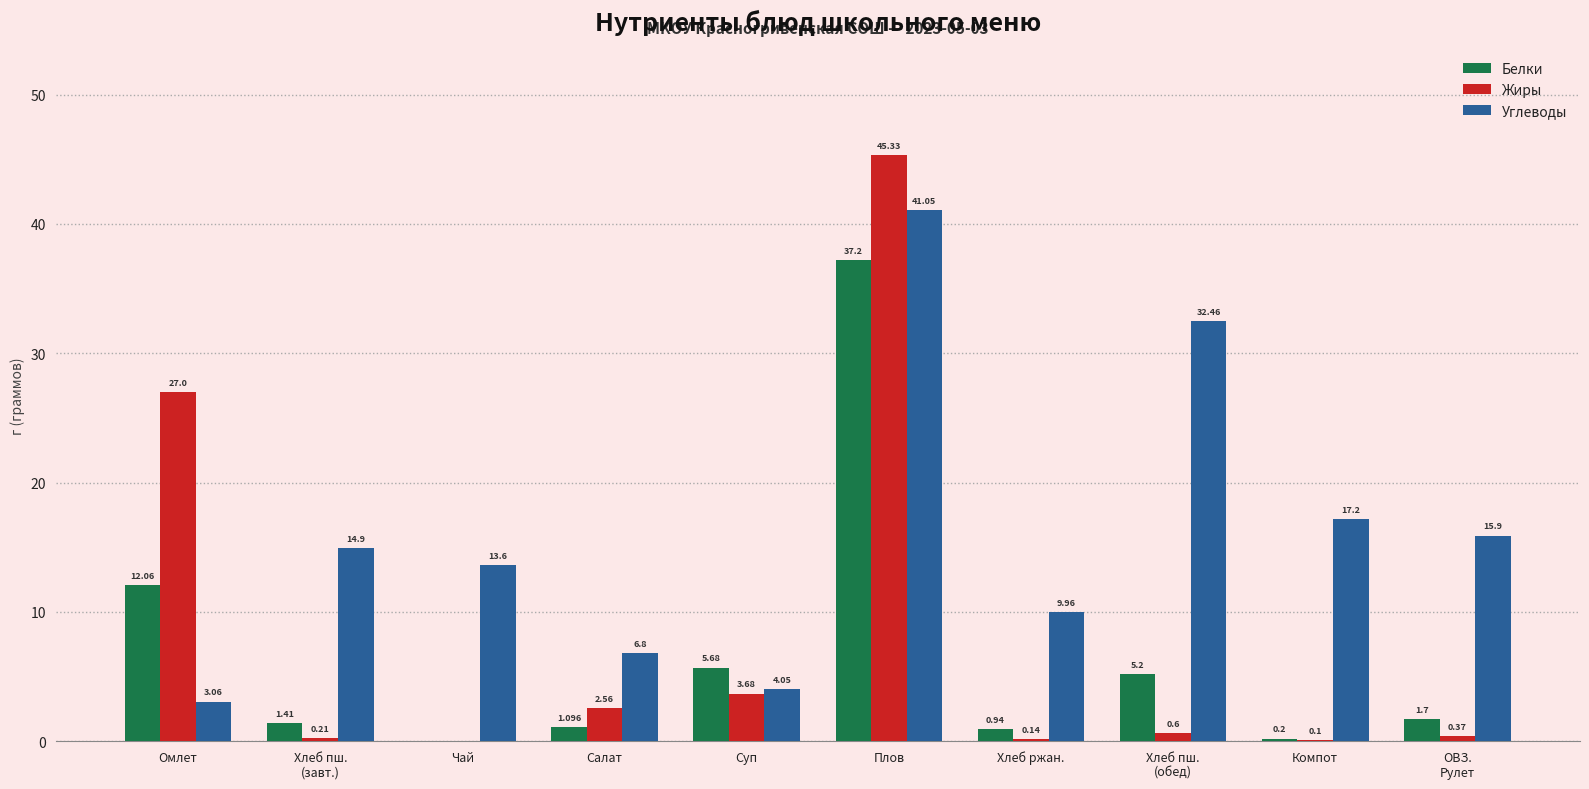

Does the chart contain stacked bars?

No